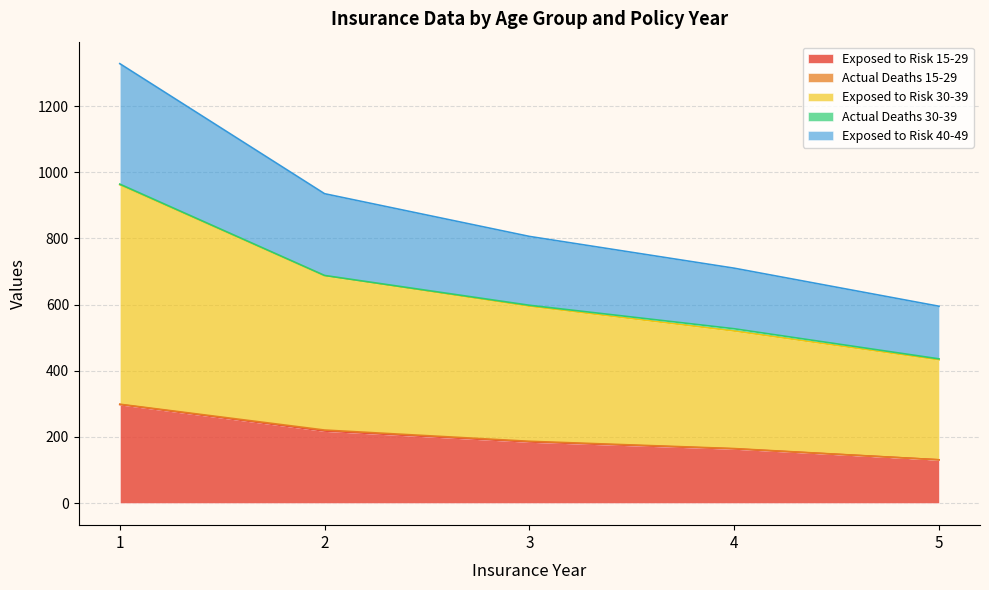

The value of Exposed to Risk 15-29 at 4 is 164. True or false?

True